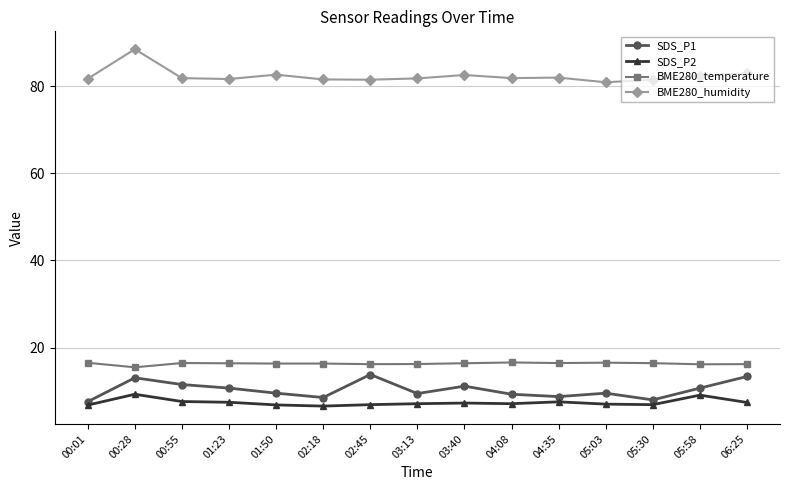

What is the label of the 8th point from the right?

03:13